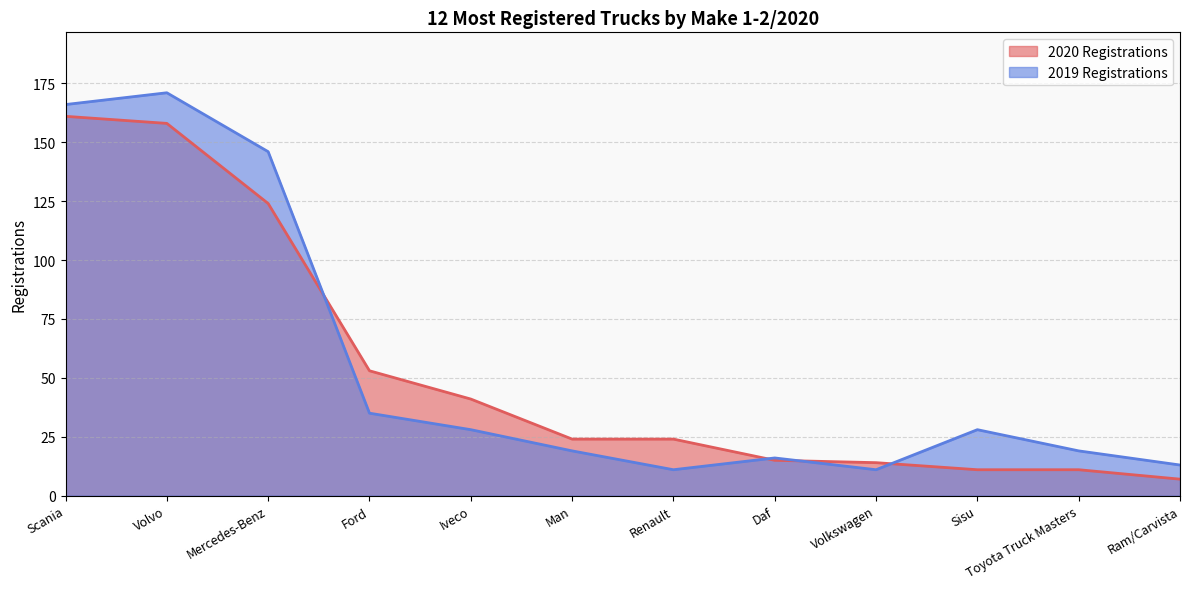

True or false: 2020 Registrations and 2019 Registrations intersect in this chart.

True